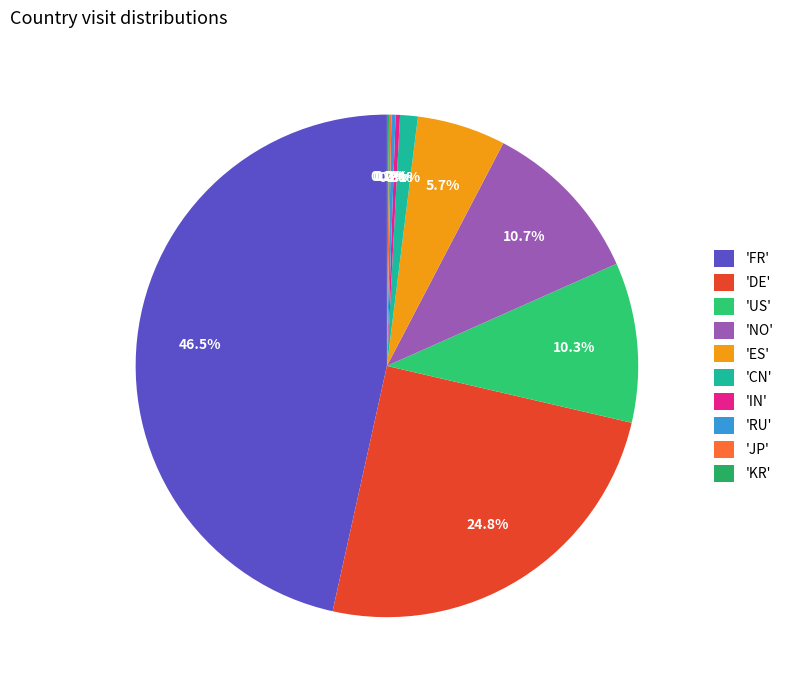

Rank the categories by value from lowest to highest.

KR, JP, RU, IN, CN, ES, US, NO, DE, FR